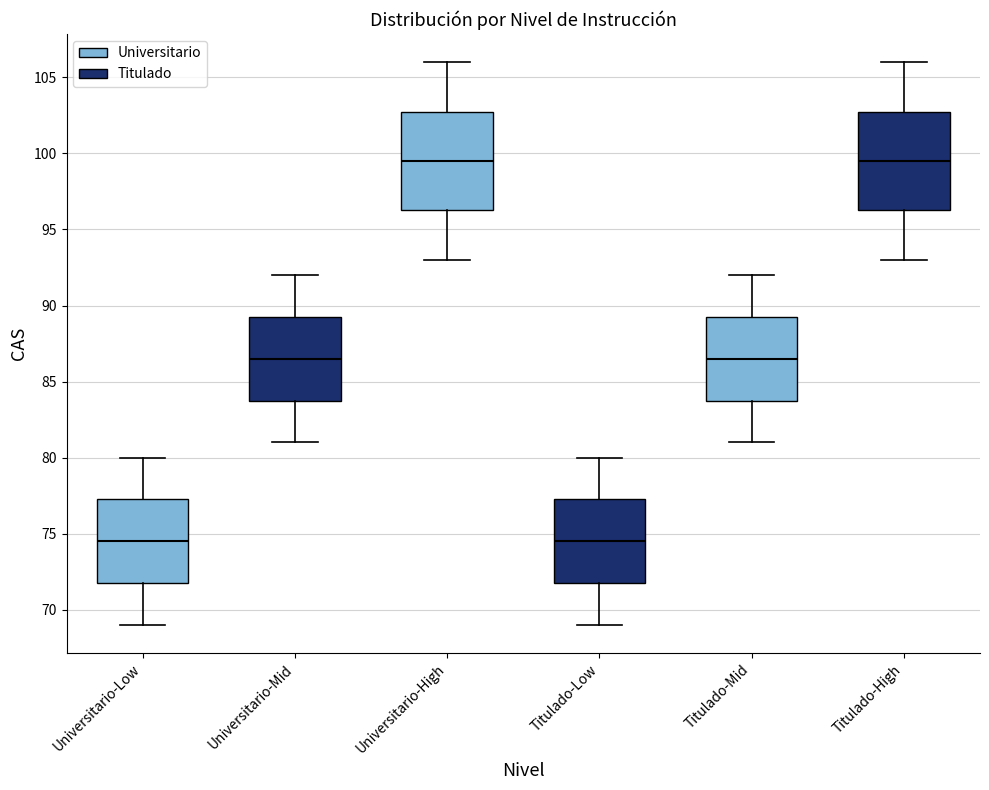

Where is the upper edge of the box for Titulado-Mid on the y-axis? The values are not printed on the chart, so give them approximately, as read against the axis.

89.5